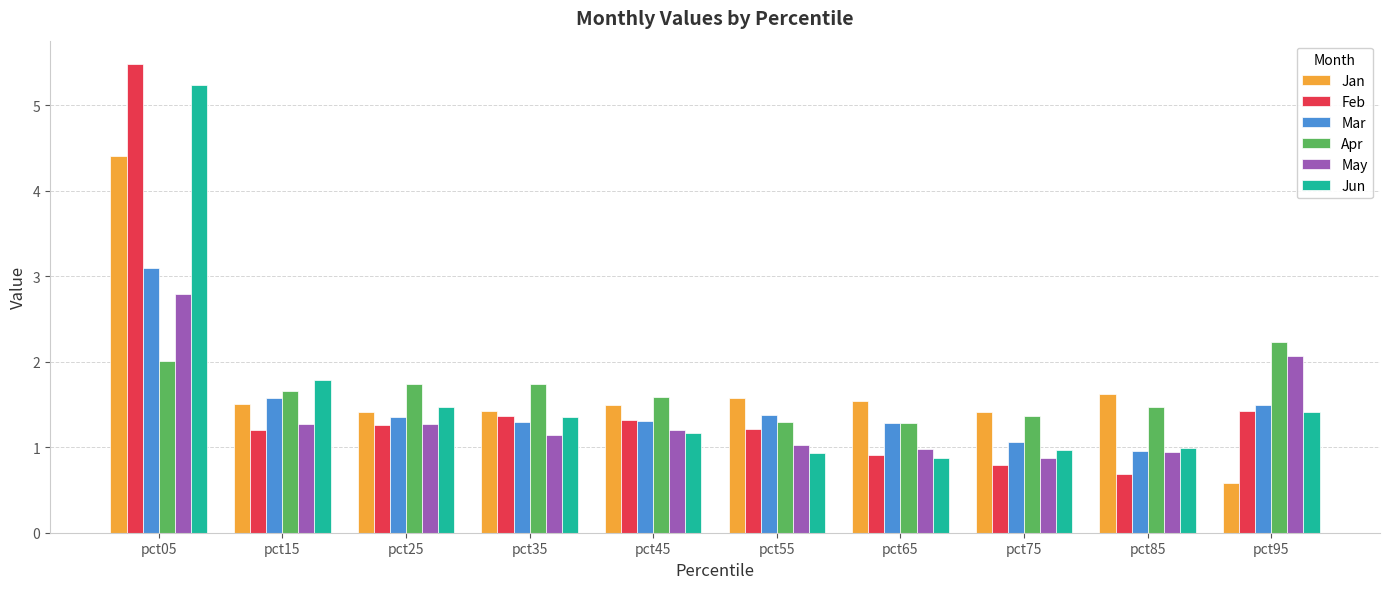

What is the value of the Apr bar at the 7th from the left?

1.3